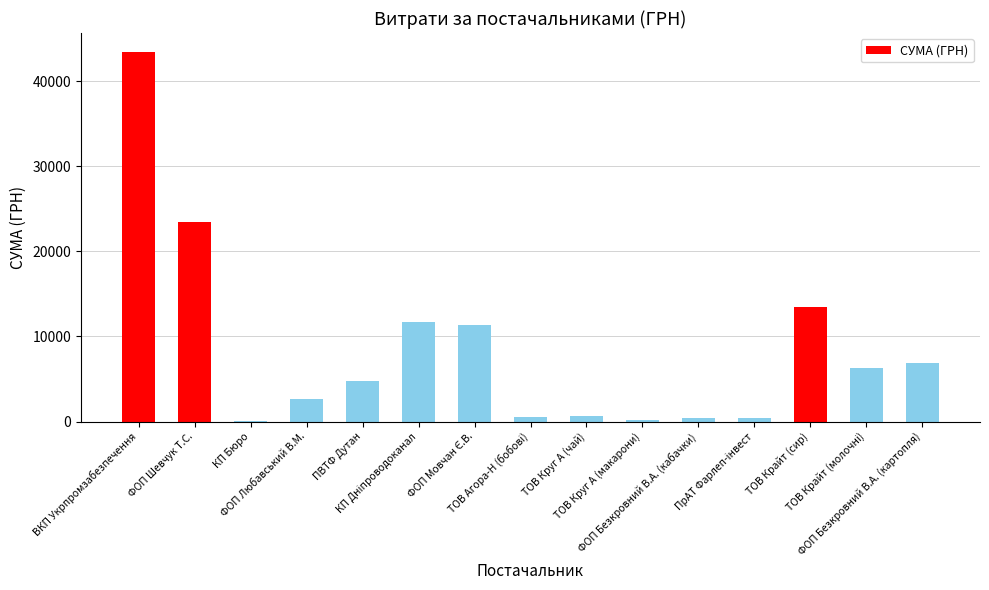

What is the greatest value displayed?

43492.8